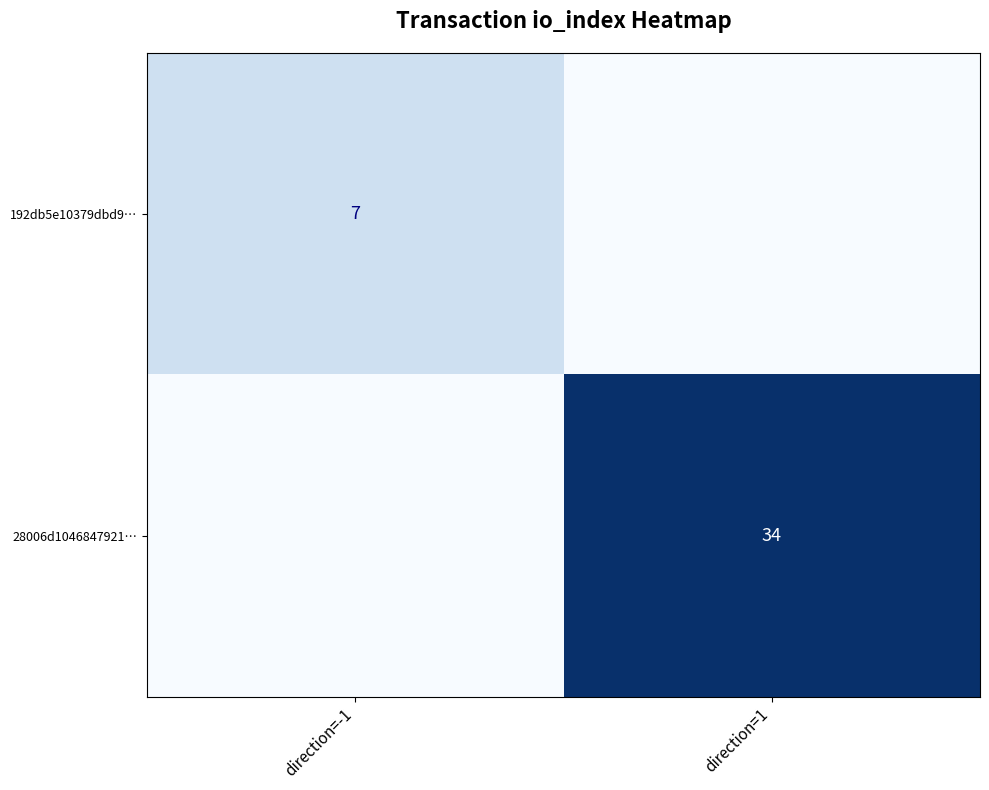

The value of 28006d1046847921… at direction=1 is 34. True or false?

True